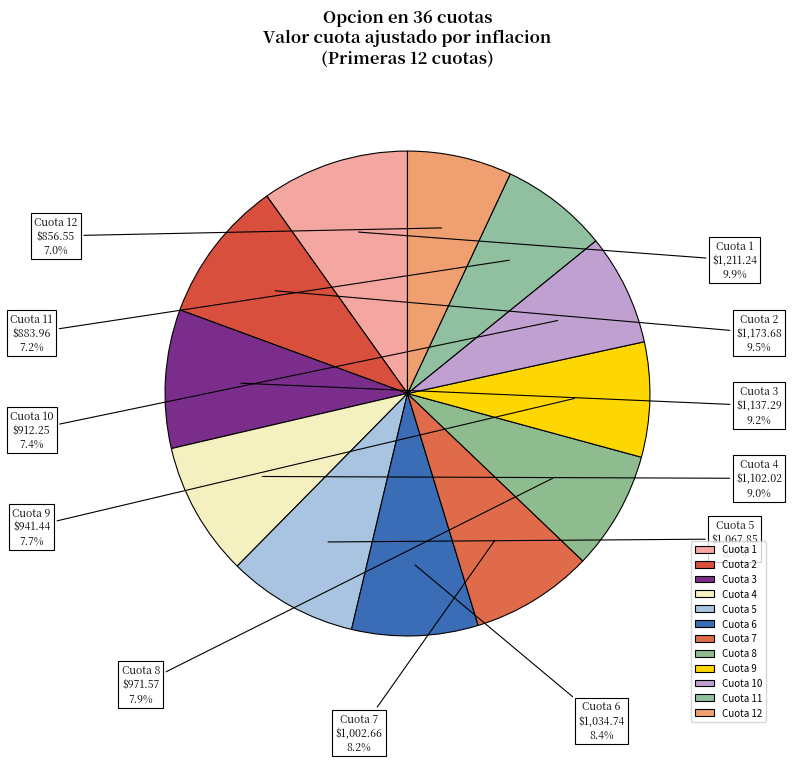

Does any single category account for the majority?

No